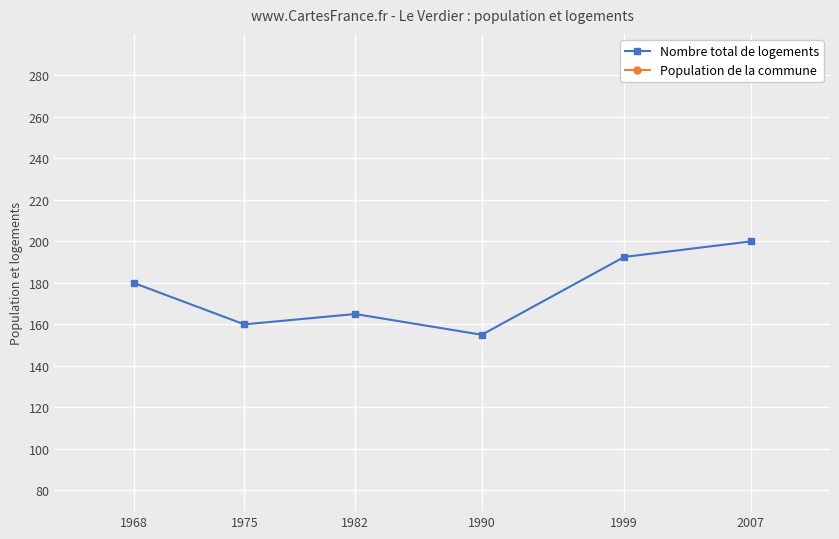

Is it true that Nombre total de logements equals 278.3 at 1968?

False